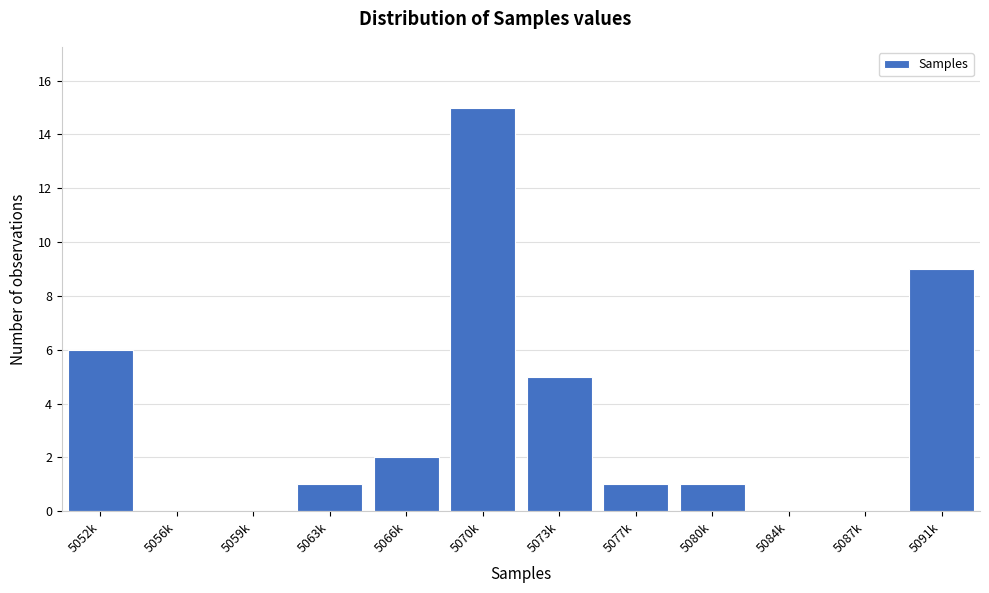

Reading right to left, what are all the values shown in this chart?

5091k=9	5087k=0	5084k=0	5080k=1	5077k=1	5073k=5	5070k=15	5066k=2	5063k=1	5059k=0	5056k=0	5052k=6